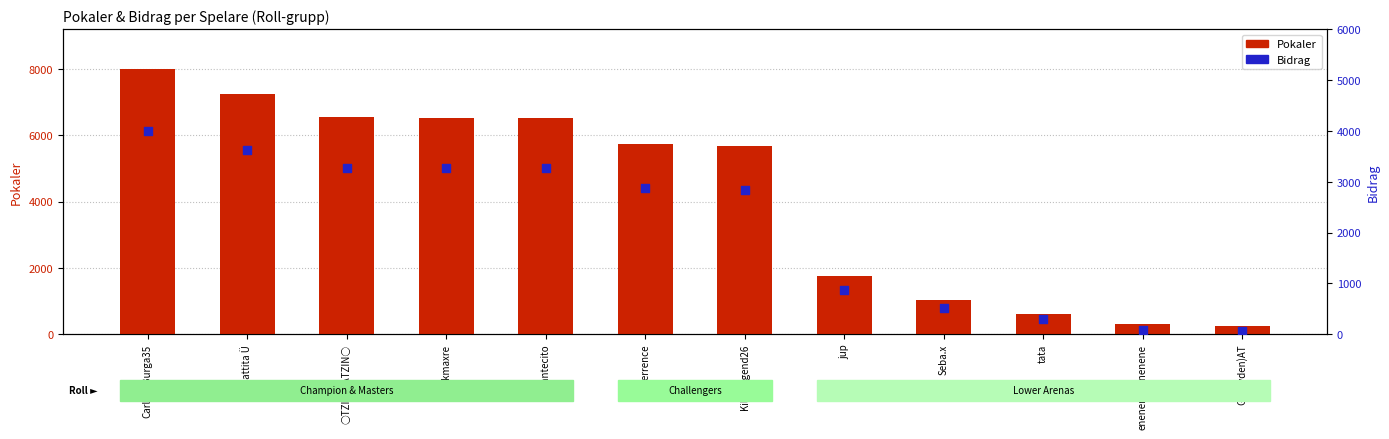

Which series has the largest total across all categories?

Pokaler